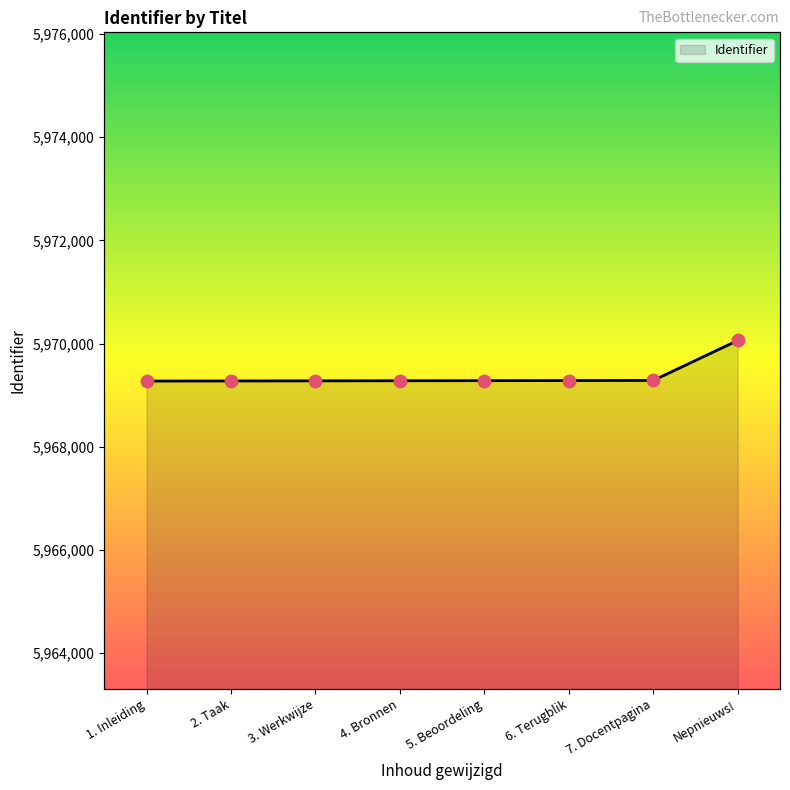

What is the change in value from 2. Taak to Nepnieuws!?

+785